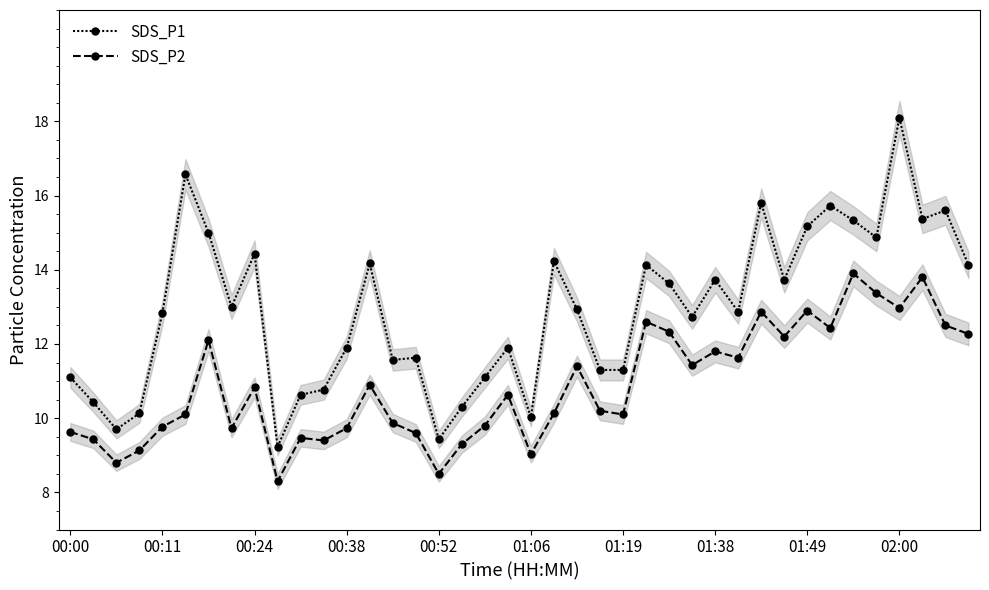

At which category is the sum across all series the highest?

02:00